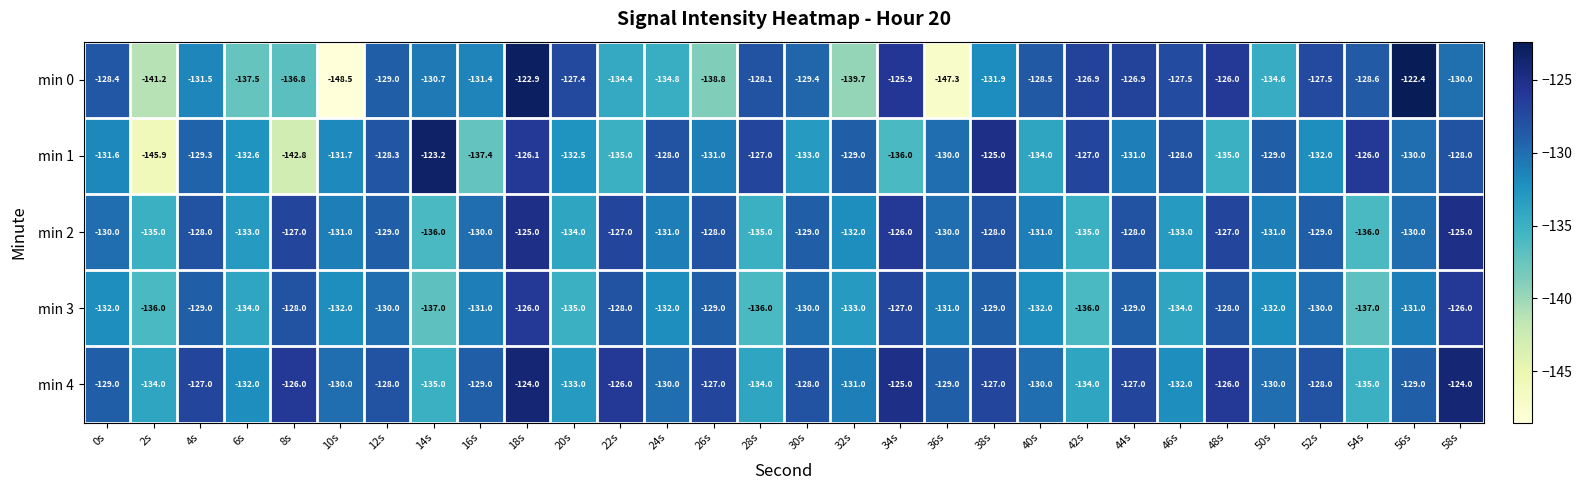

What is the difference between the maximum and minimum values in the min 2 series?

11.0